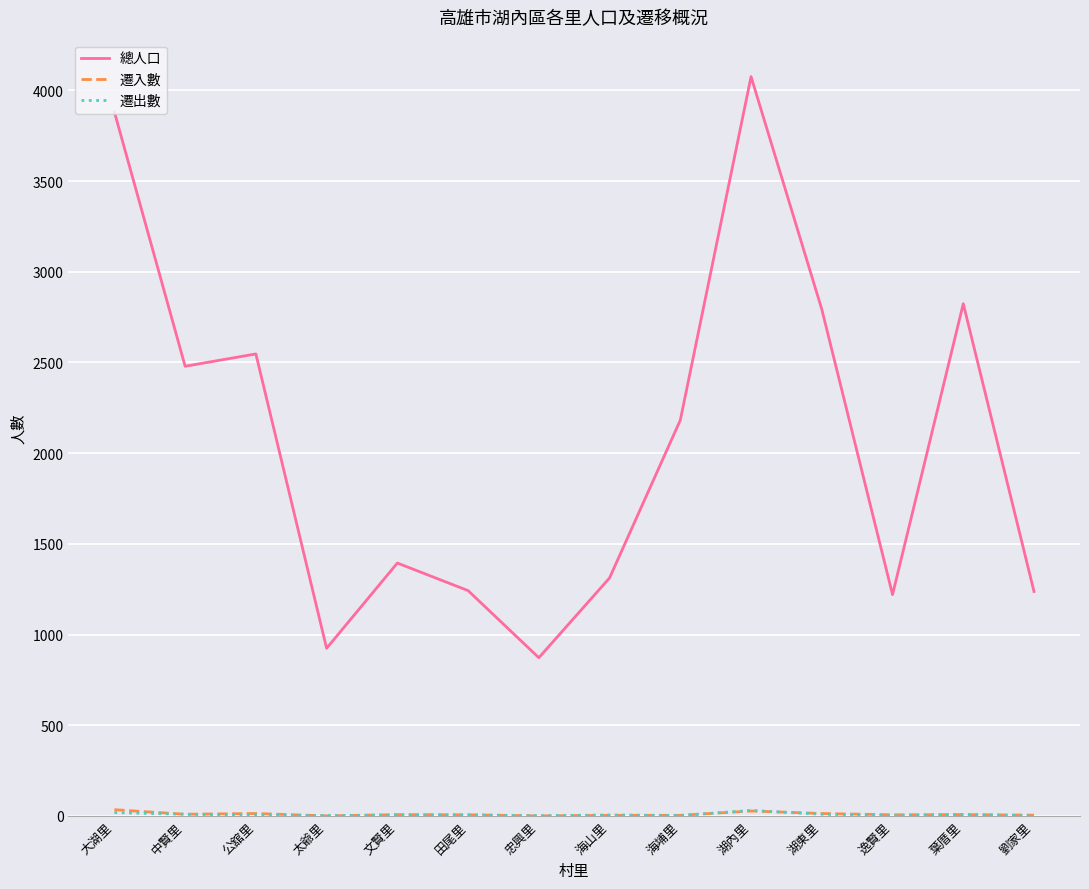

Which series has the largest total across all categories?

總人口